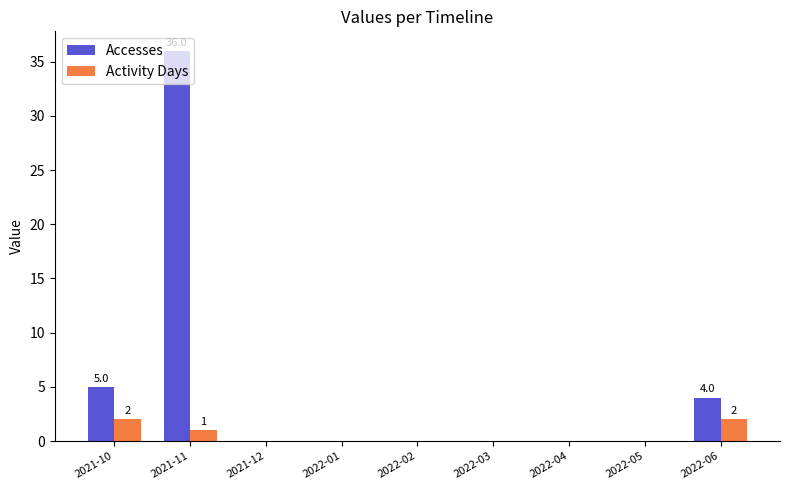

What is the sum of all Activity Days values?

5